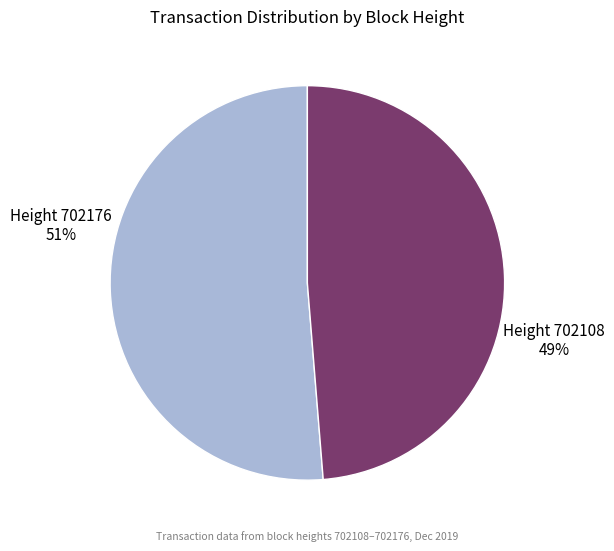

True or false: Height 702108 accounts for 39% of the total.

False